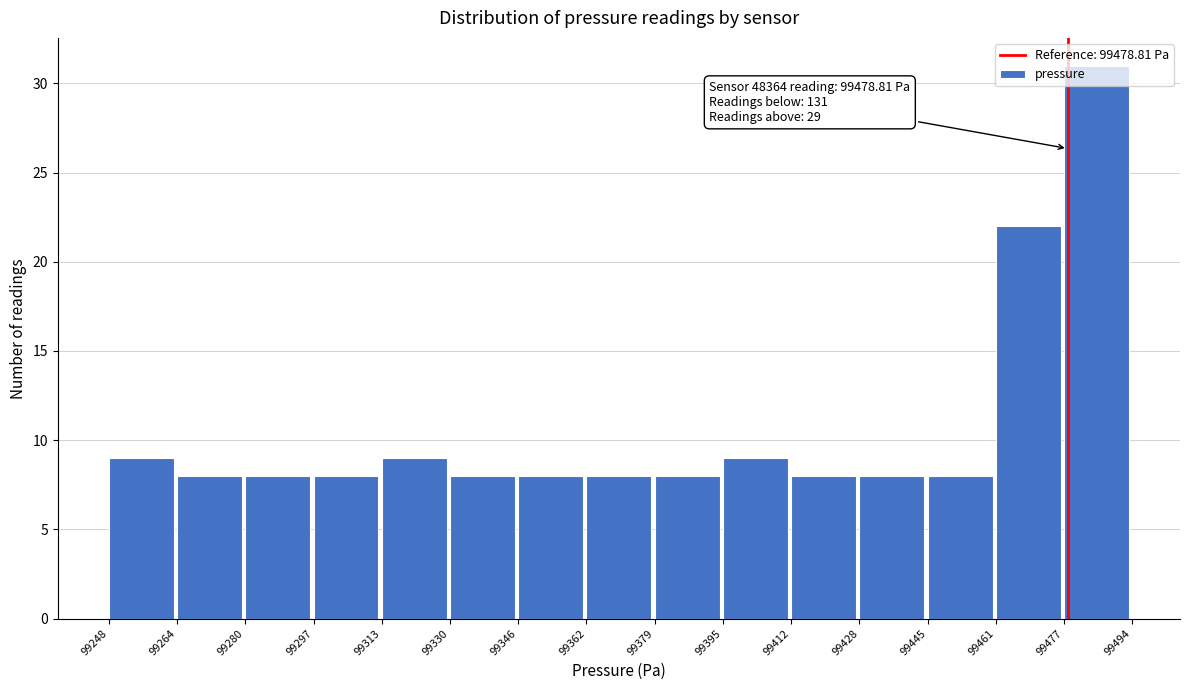

Over which range of the x-axis is the bar tallest?

99477 to 99494